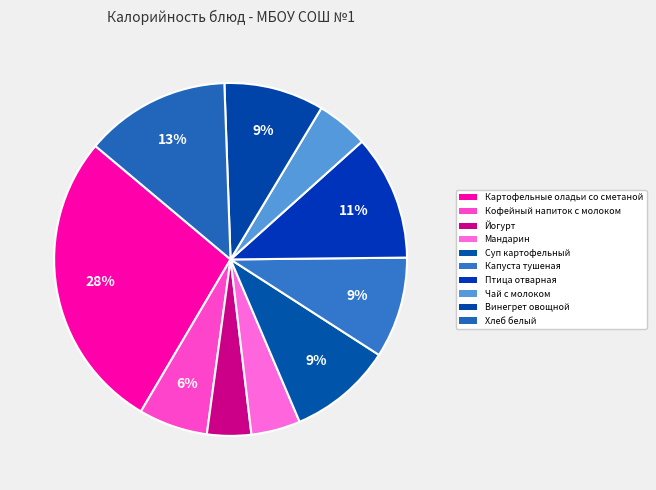

Do Картофельные оладьи со сметаной and Капуста тушеная together represent more than half of the pie?

No